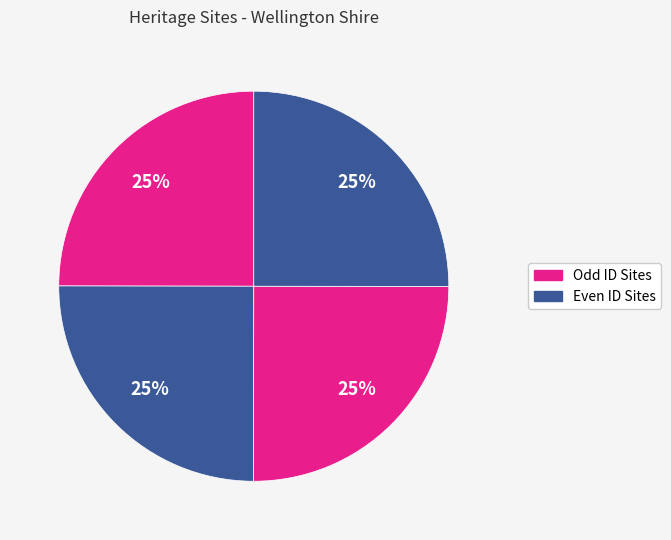

Does any single category account for the majority?

No